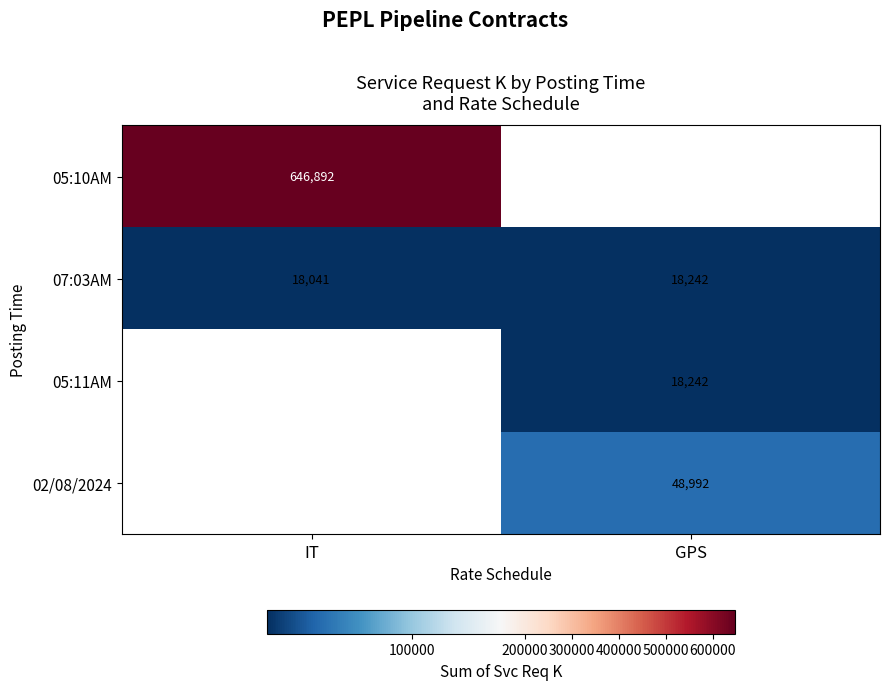

The 02/08/2024 series shows 67648 at GPS. True or false?

False